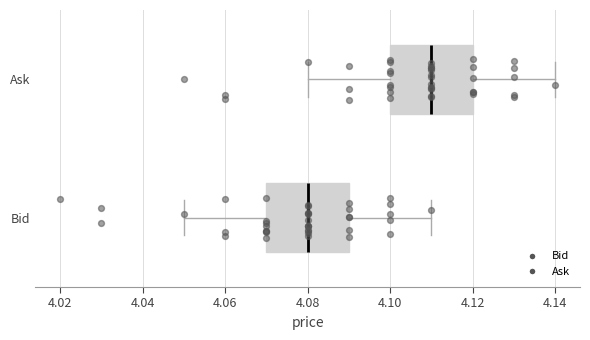

Reading bottom to top, transcribe this box plot: for each box, give where its median line is, the range the box spans, and where its two whiskers end, as read against the x-axis. The values are not printed on the chart, so give them approximately, as read against the axis.

Bid: median 4.08, box 4.07 to 4.09, whiskers 4.05 to 4.11
Ask: median 4.11, box 4.10 to 4.12, whiskers 4.08 to 4.14